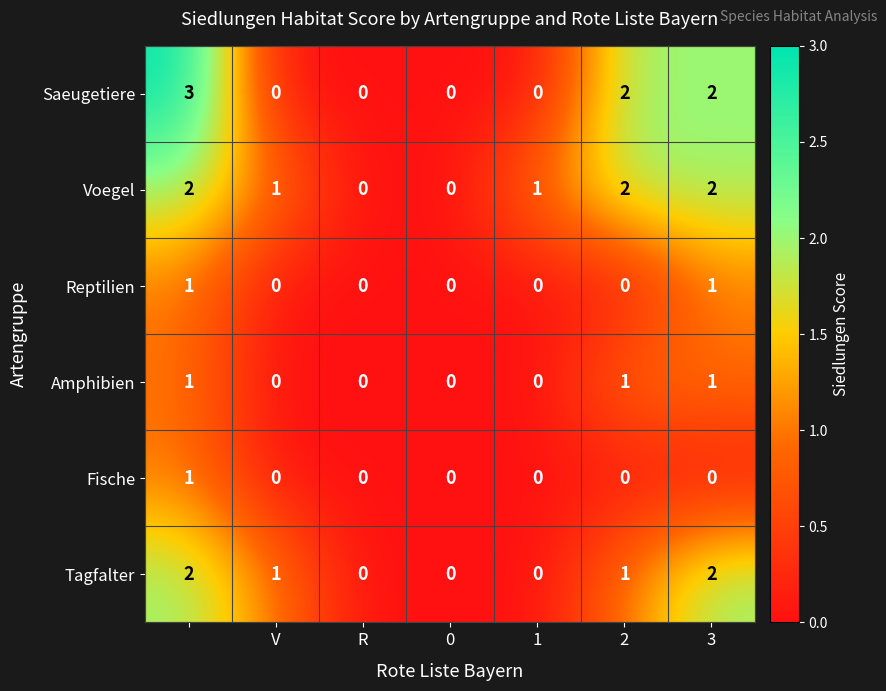

Which series has the widest spread of values?

Saeugetiere